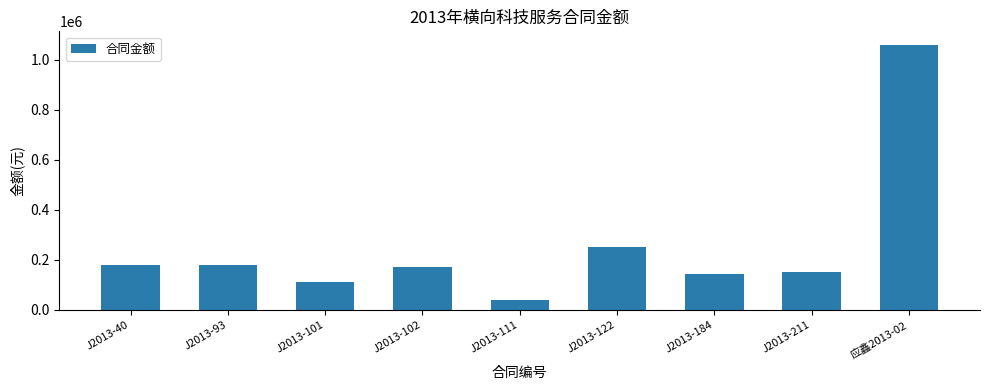

Does the chart contain any negative values?

No